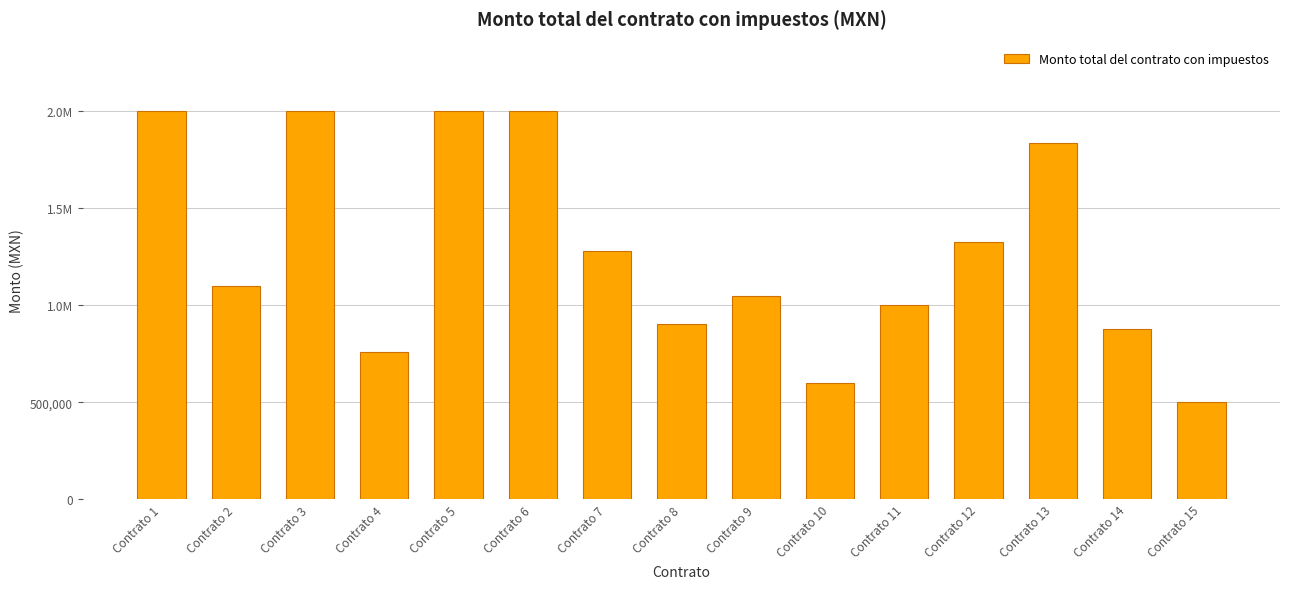

List the labels in order of value, largest first.

Contrato 1, Contrato 3, Contrato 5, Contrato 6, Contrato 13, Contrato 12, Contrato 7, Contrato 2, Contrato 9, Contrato 11, Contrato 8, Contrato 14, Contrato 4, Contrato 10, Contrato 15